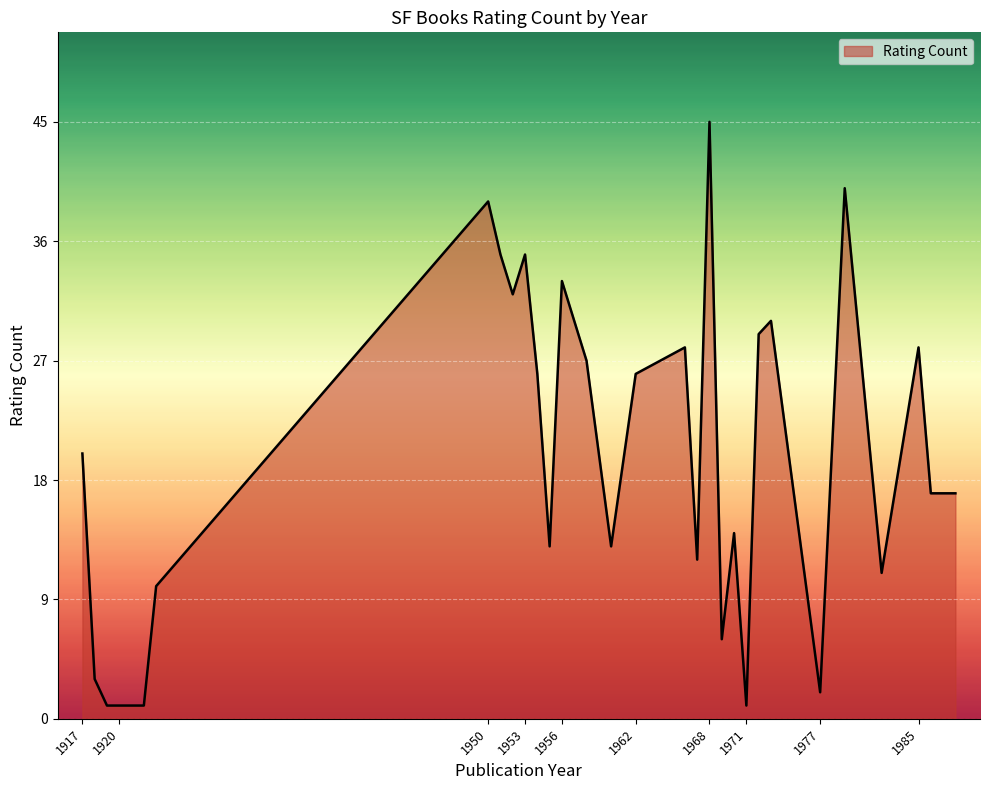

What is the maximum value shown in the chart?

45